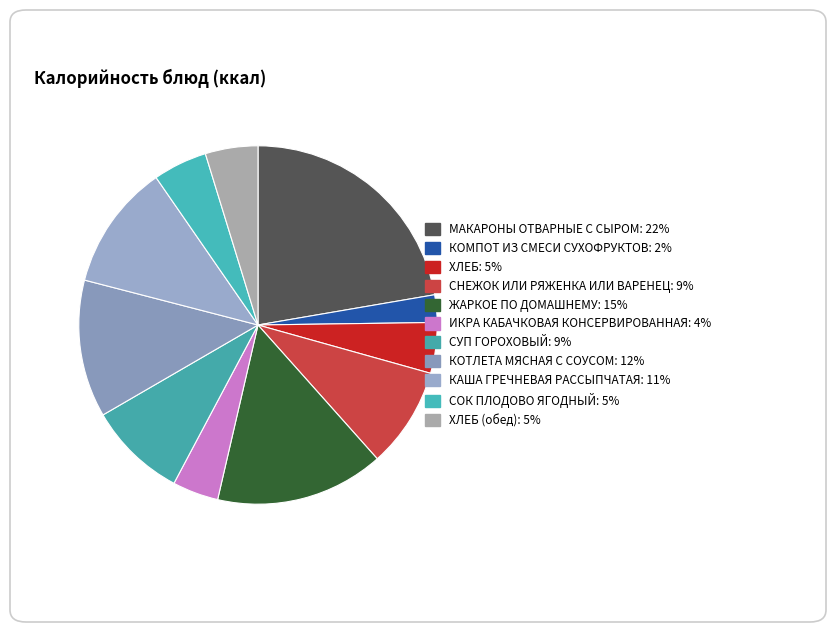

Count the number of slices in the pie.

11